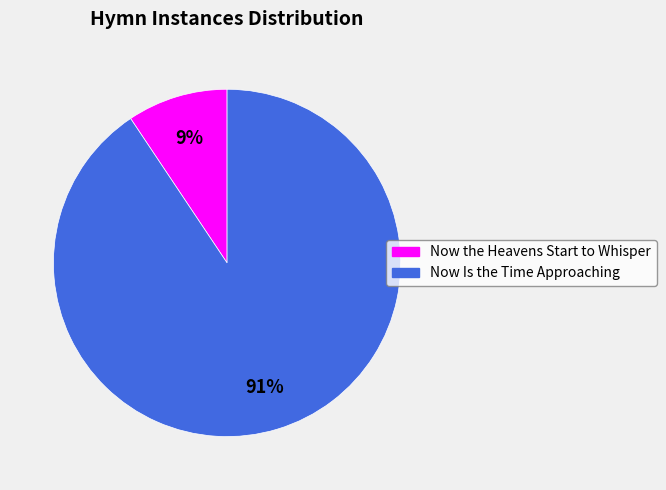

What is the largest slice in the pie chart?

Now Is the Time Approaching